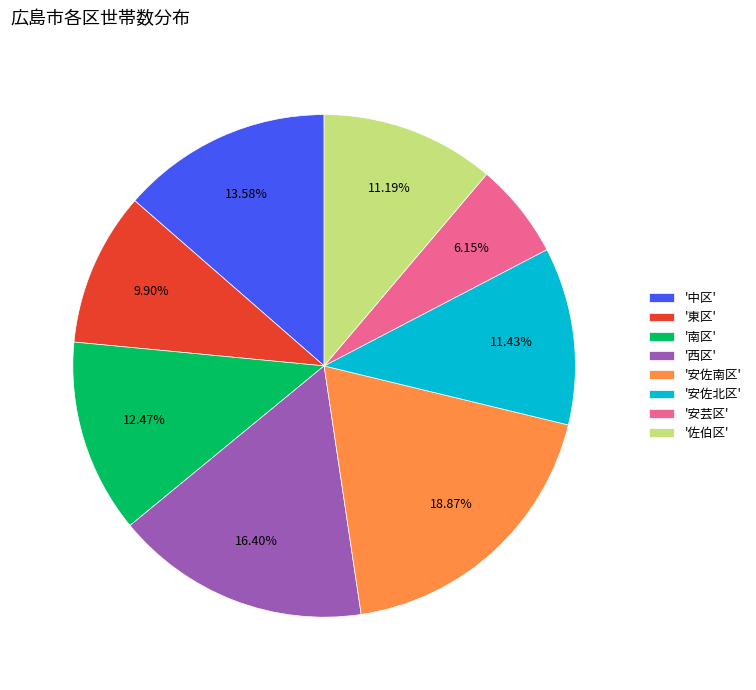

What is the largest slice in the pie chart?

'安佐南区'